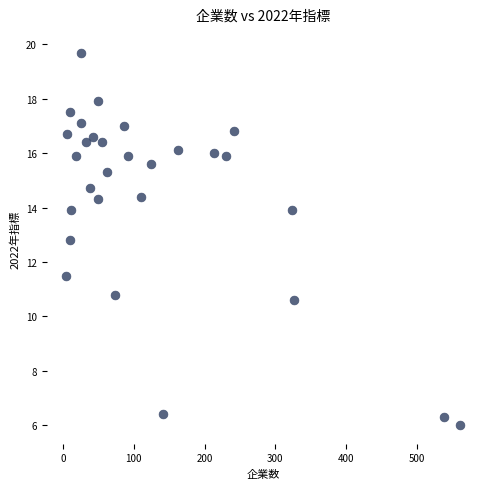

What is the range of Y values (max minus min)?

13.7